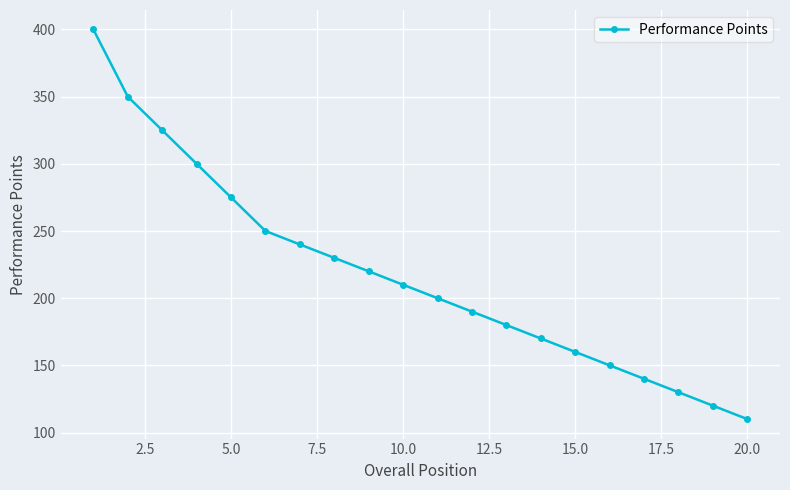

What is the sum of all values?

4350